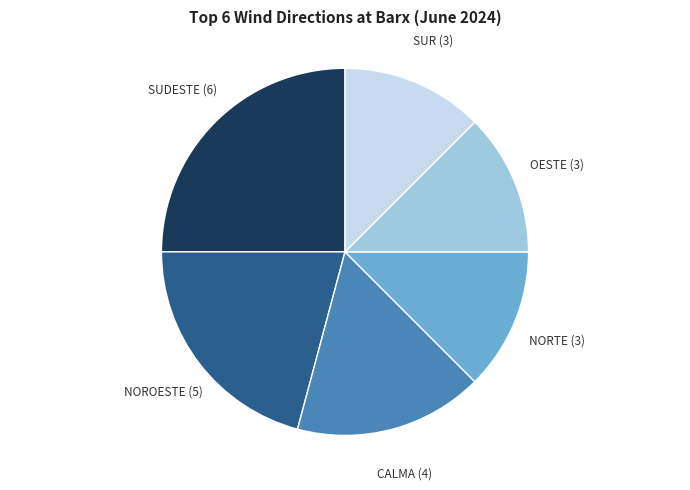

Is there any slice that represents more than half of the pie?

No